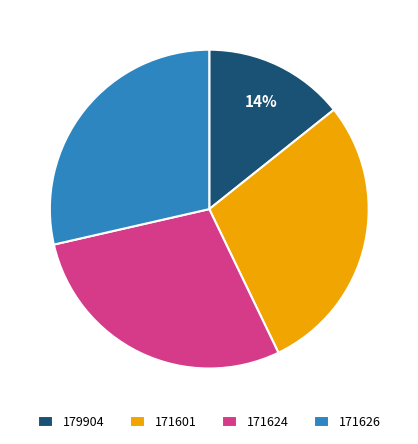

What is the smallest slice in the pie chart?

179904